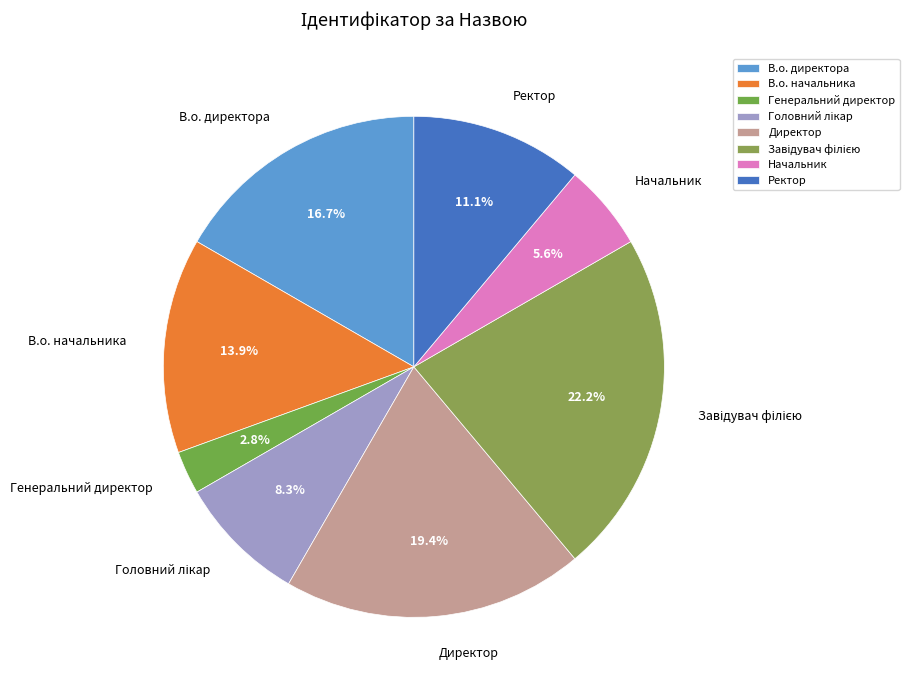

Which category has the smallest portion of the pie?

Генеральний директор